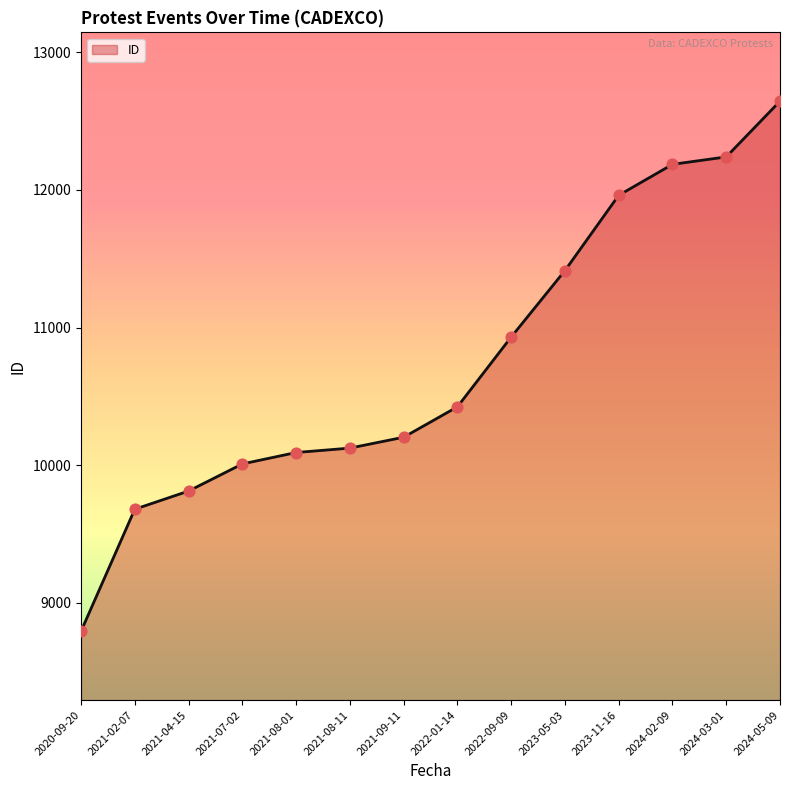

What is the change in value from 2022-09-09 to 2023-11-16?

+1030